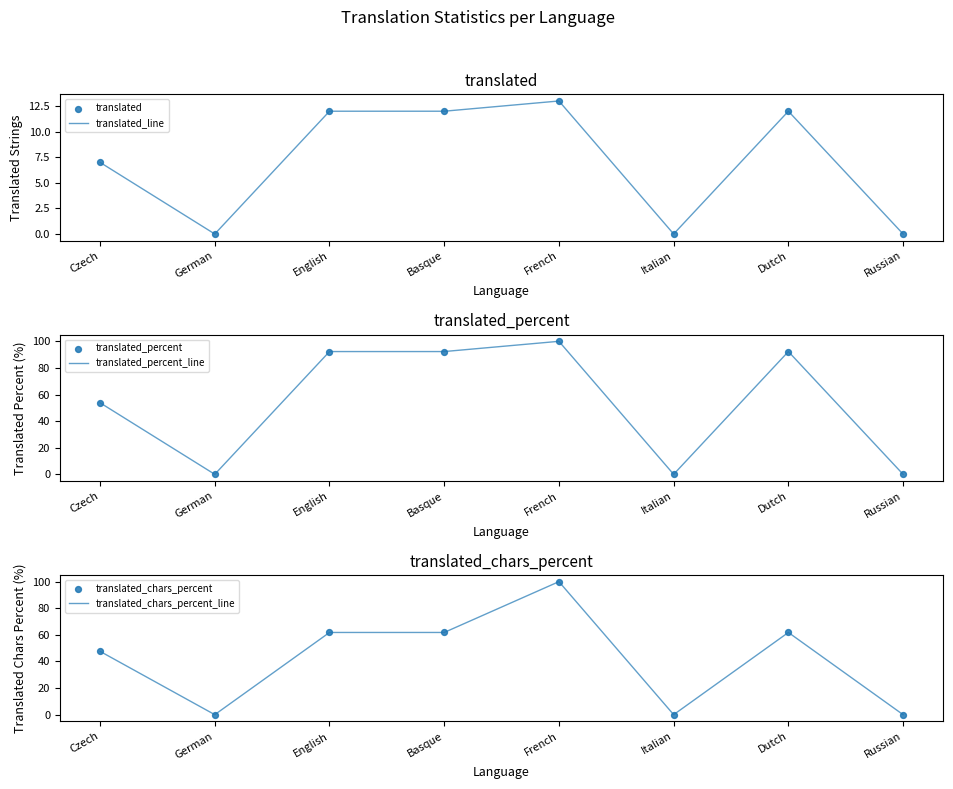

What is the total value across all series at Czech?

216.8